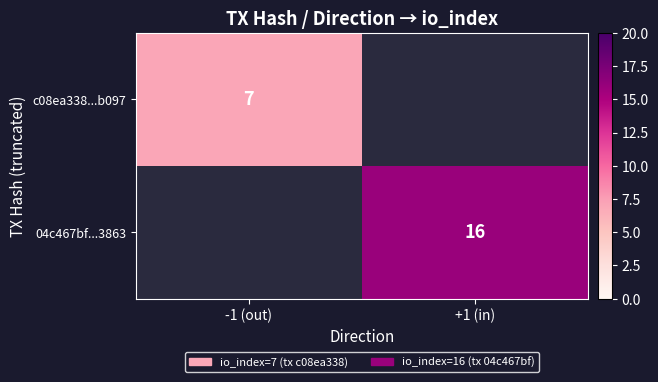

The value of 04c467bf...3863 at +1 (in) is 6. True or false?

False